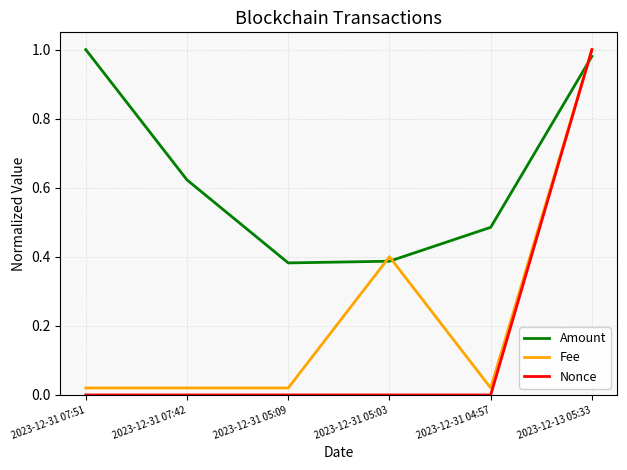

Which series has the largest range (max minus min)?

Nonce